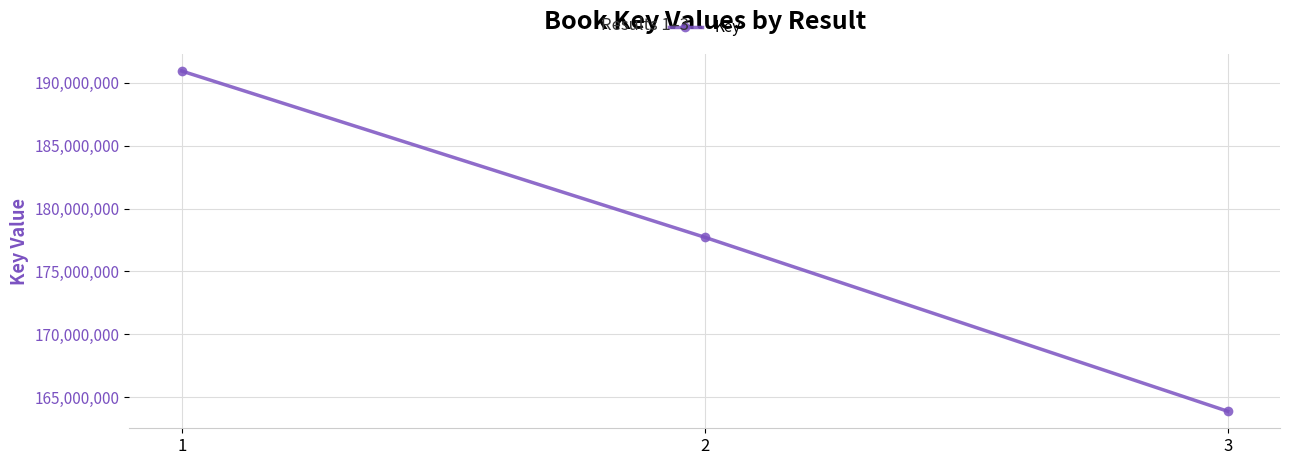

What is the sum of the values at 2 and 3?

341609642